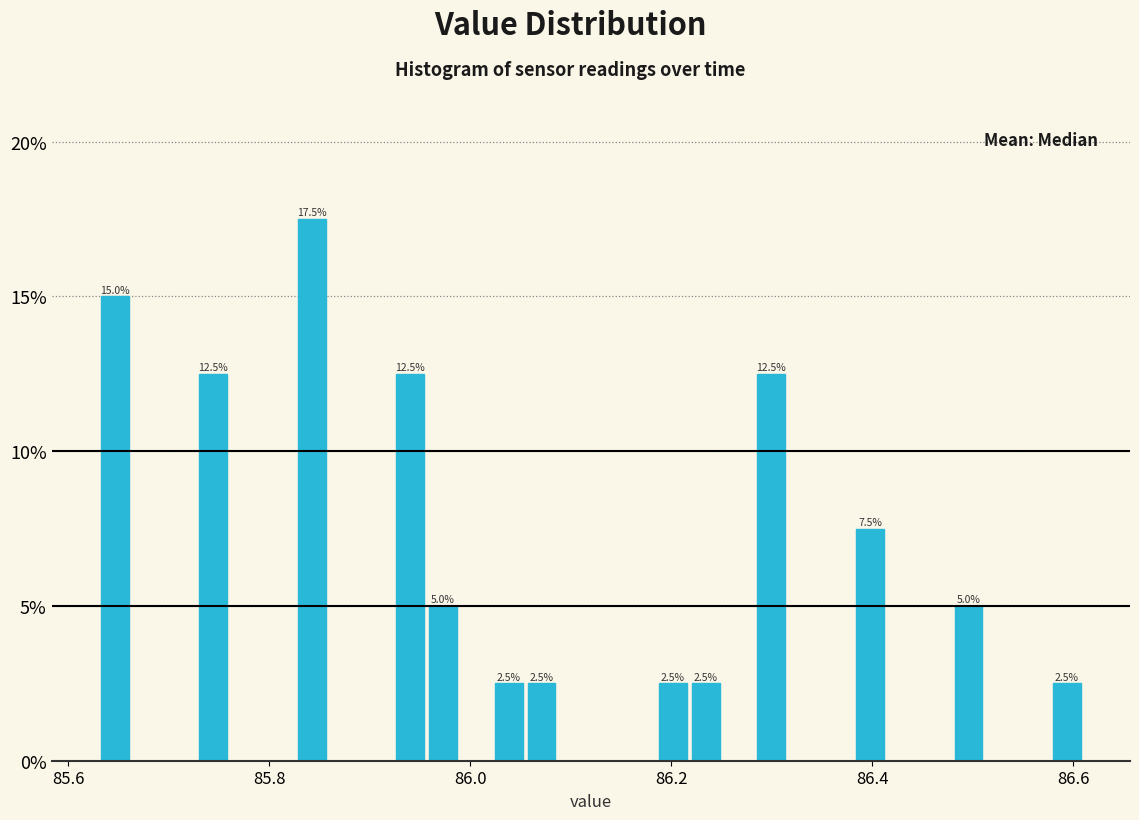

Read against the x-axis, roughly where is the centre of the tallest bar?

85.84